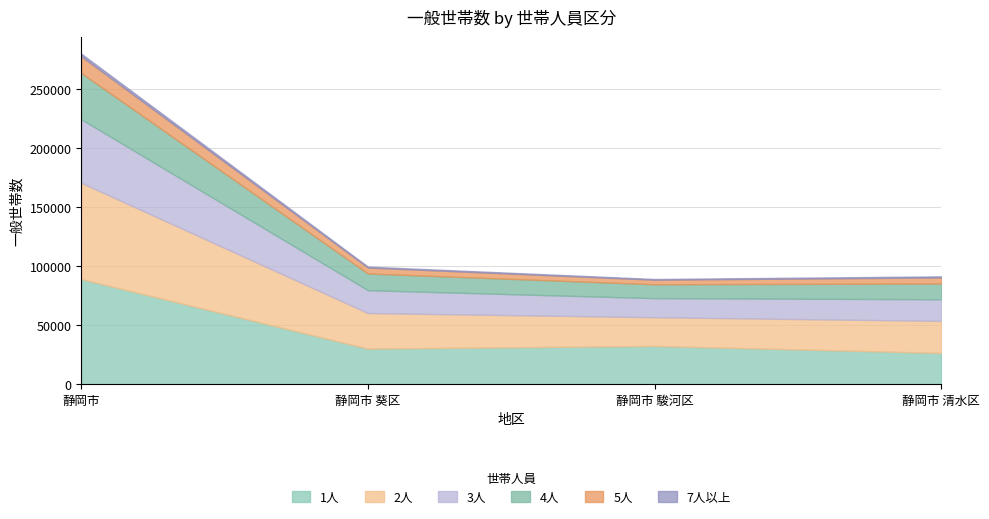

At which category is the sum across all series the highest?

静岡市